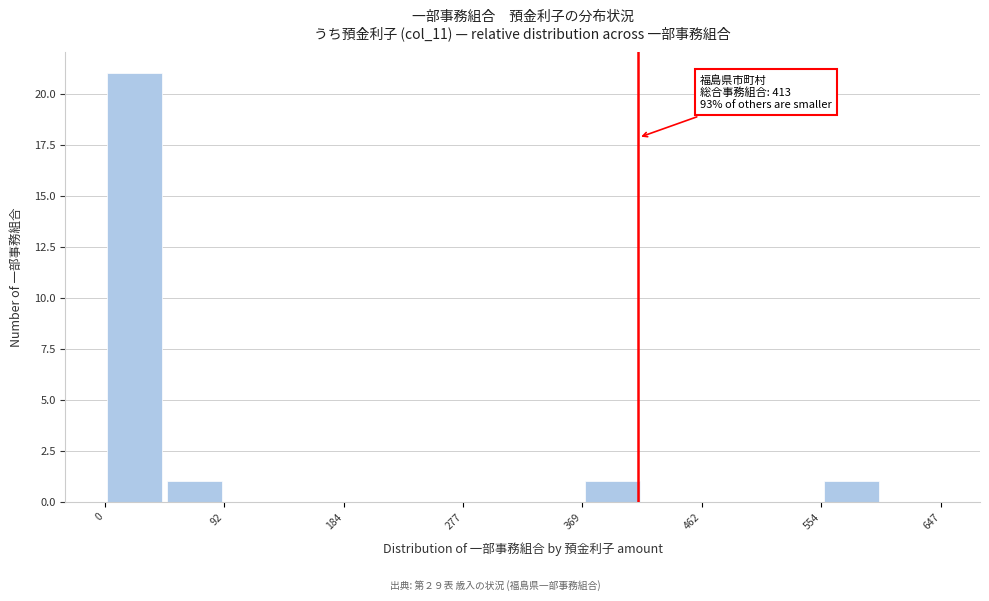

Over which range of the x-axis is the bar tallest?

0 to 50